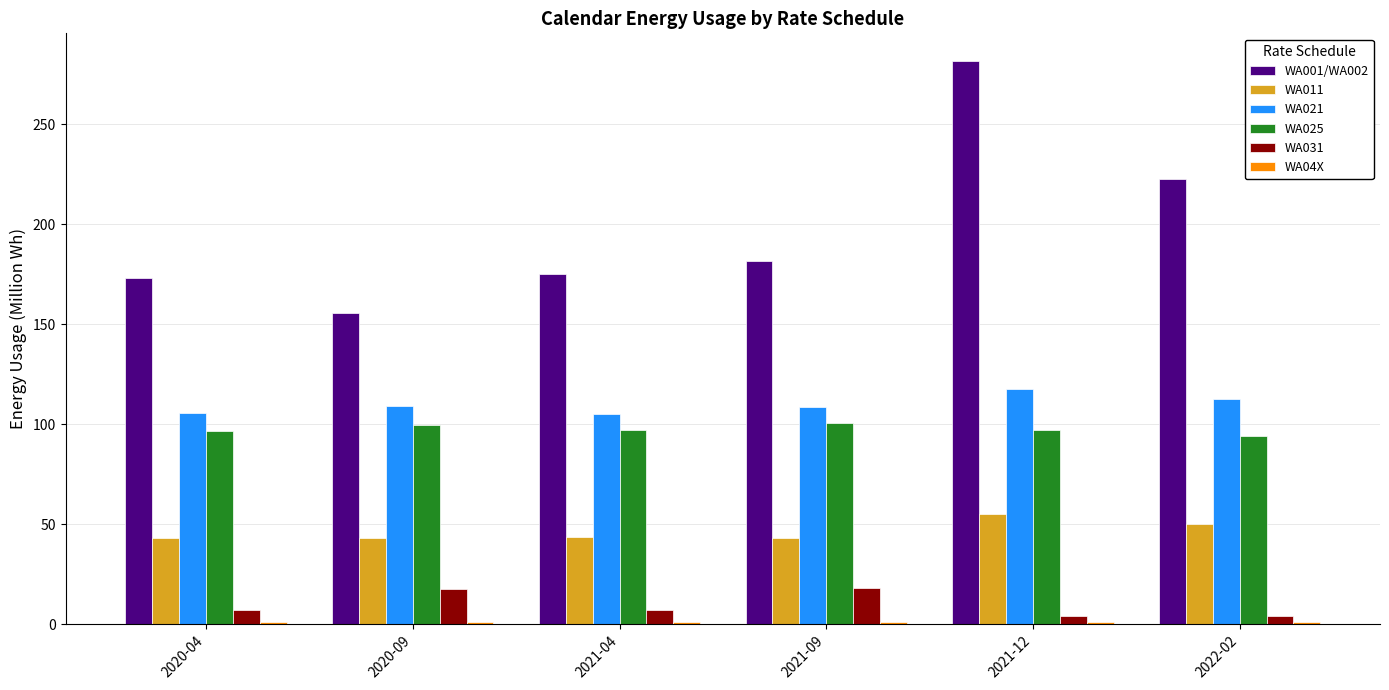

The WA021 series shows 105.7 at 2020-04. True or false?

True